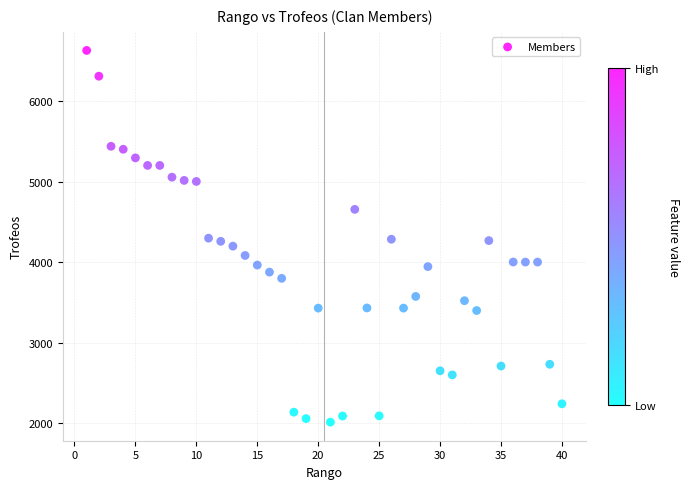

What is the range of X values (max minus min)?

39